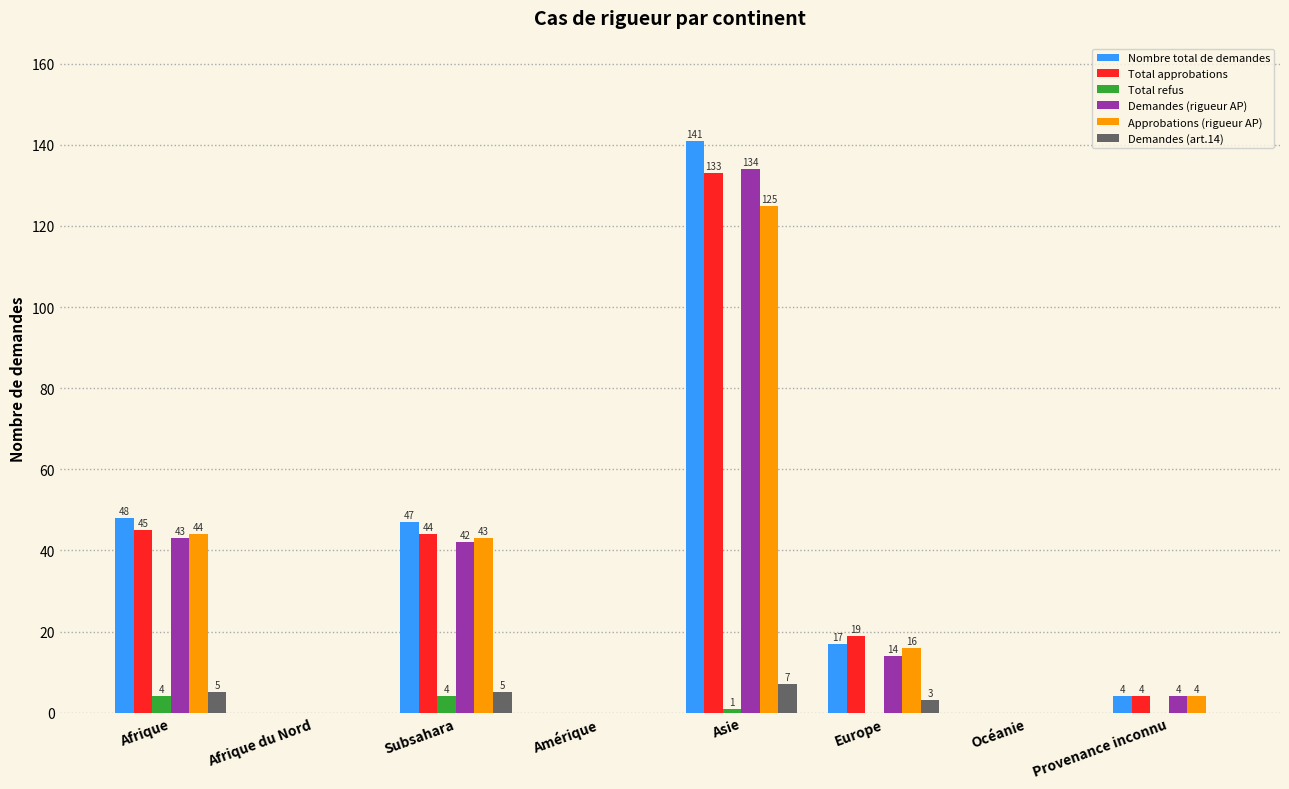

Reading right to left, list all the values displayed in this chart.

Nombre total de demandes: 4	0	17	141	0	47	0	48
Total approbations: 4	0	19	133	0	44	0	45
Total refus: 0	0	0	1	0	4	0	4
Demandes (rigueur AP): 4	0	14	134	0	42	0	43
Approbations (rigueur AP): 4	0	16	125	0	43	0	44
Demandes (art.14): 0	0	3	7	0	5	0	5